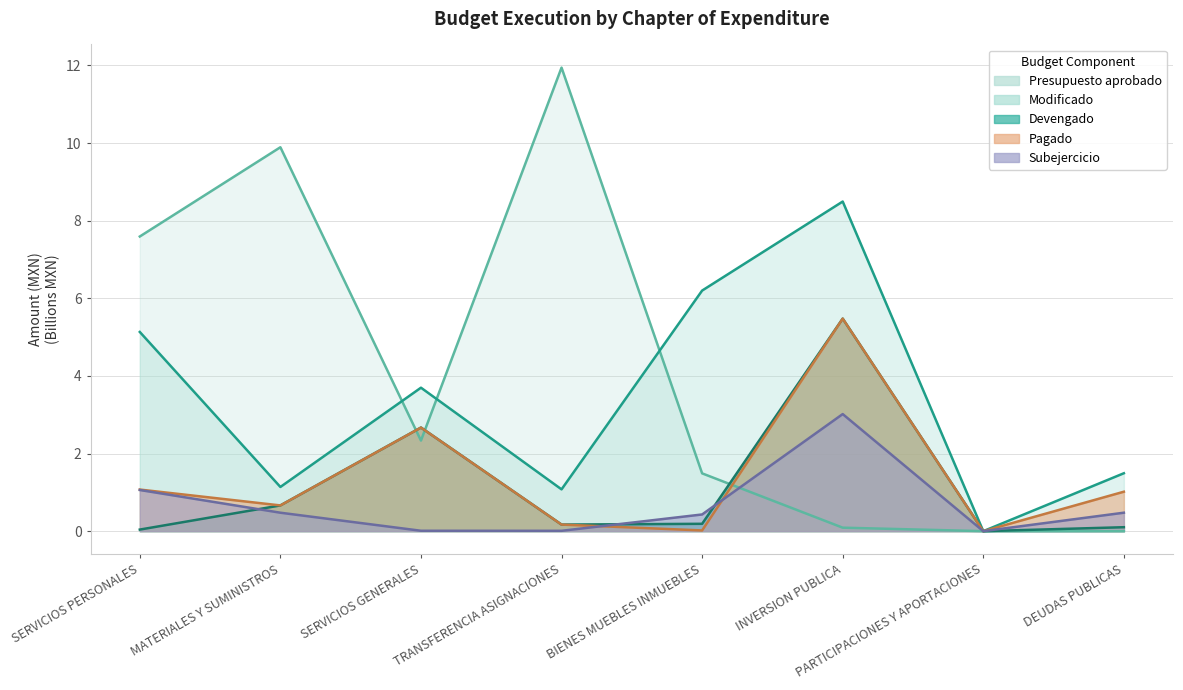

Reading right to left, extract all data points from this chart.

Presupuesto aprobado: 0.0	0.0	0.1	1.5	11.9	2.3	9.9	7.6
Modificado: 1.5	0.0	8.5	6.2	1.1	3.7	1.1	5.1
Devengado: 0.1	0.0	5.5	0.2	0.2	2.7	0.7	0.0
Pagado: 1.0	0.0	5.5	0.0	0.2	2.7	0.7	1.1
Subejercicio: 0.5	0.0	3.0	0.4	0.0	0.0	0.5	1.1